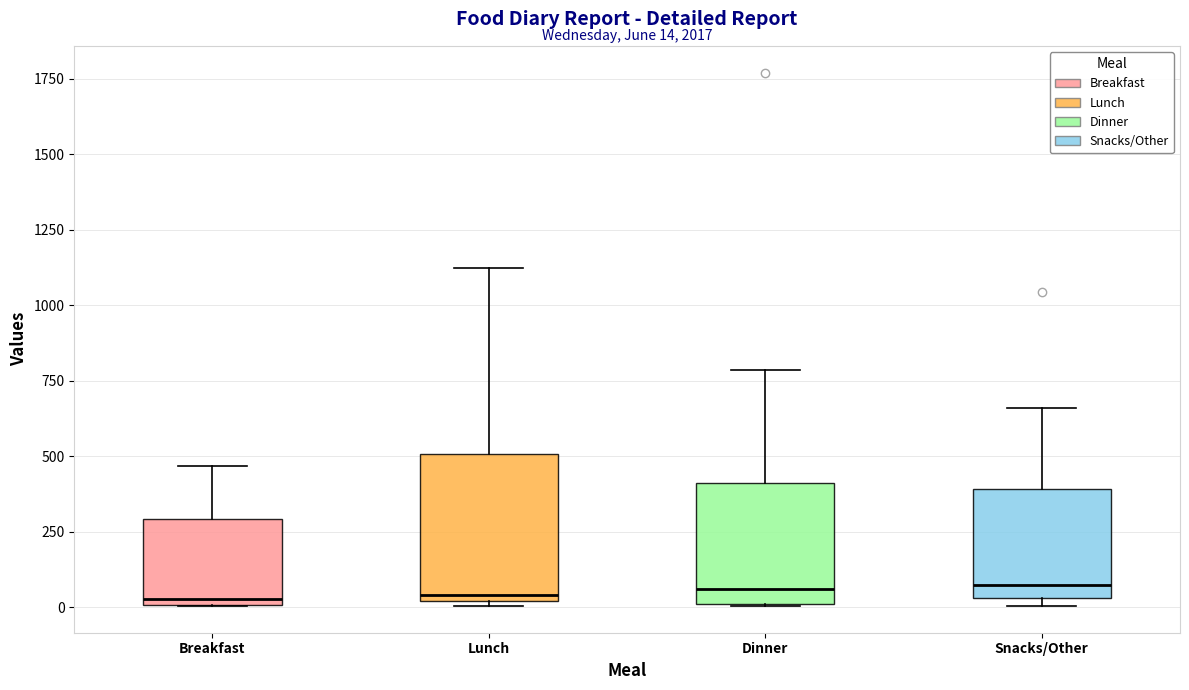

Comparing the boxes themselves (not the whiskers), which one is the tallest?

Lunch